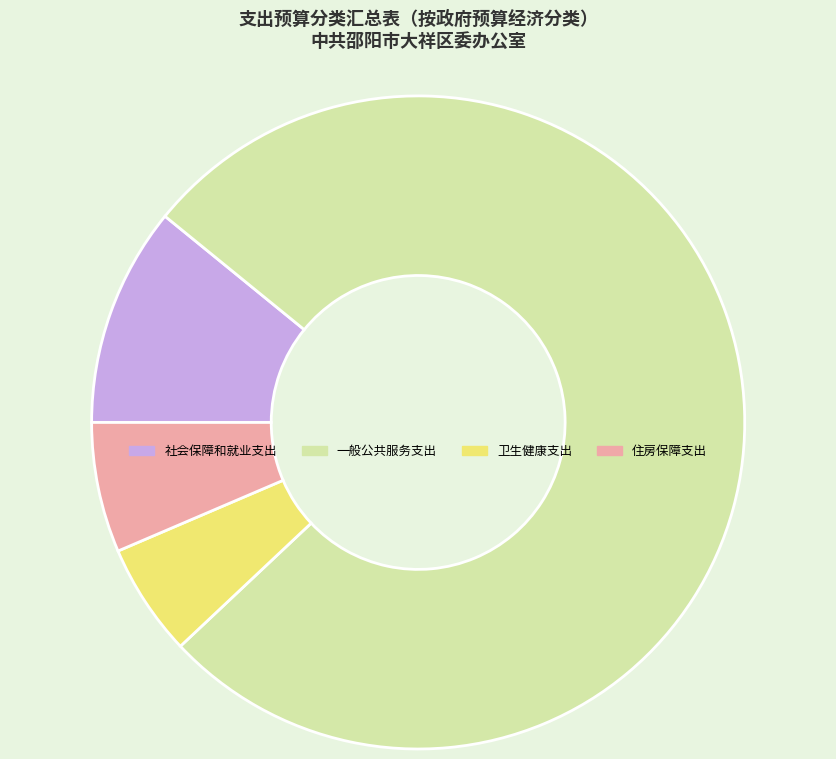

Rank the categories by value from highest to lowest.

一般公共服务支出, 社会保障和就业支出, 住房保障支出, 卫生健康支出